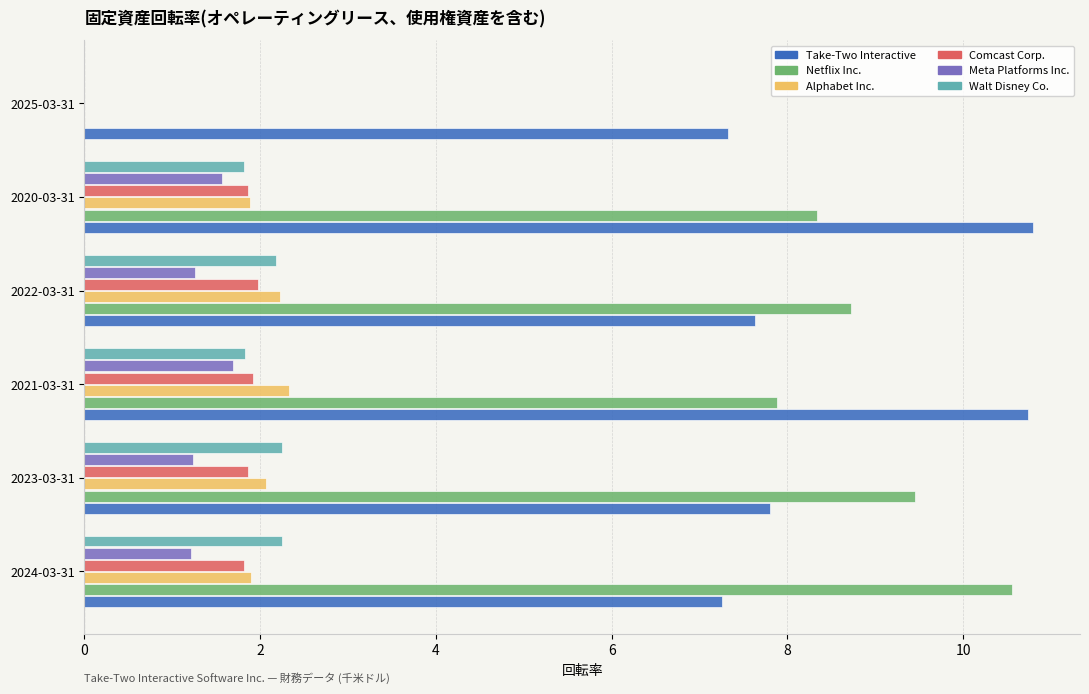

What is the maximum value for Take-Two Interactive?

10.8